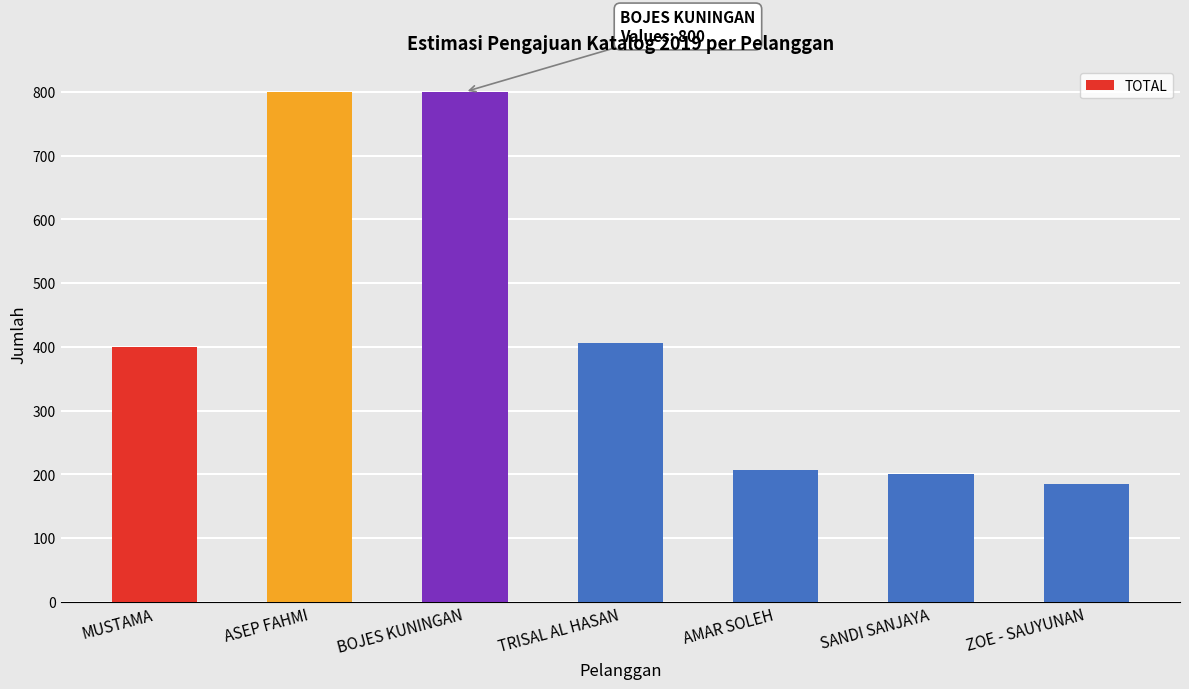

What is the difference between the values at TRISAL AL HASAN and ZOE - SAUYUNAN?

222